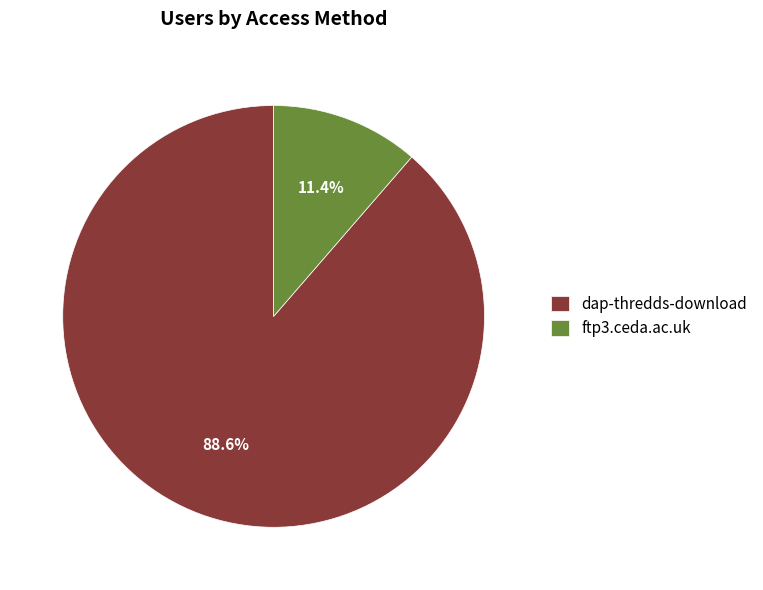

Count the number of slices in the pie.

2